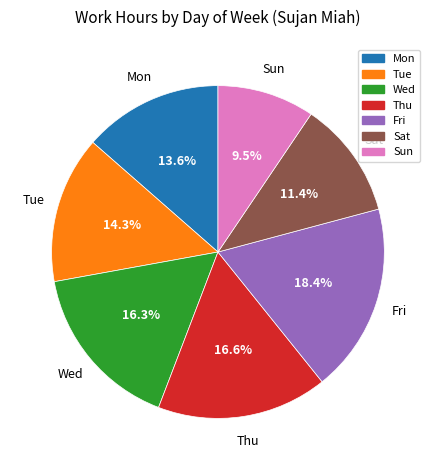

Combined, do Sat and Sun account for over 50%?

No